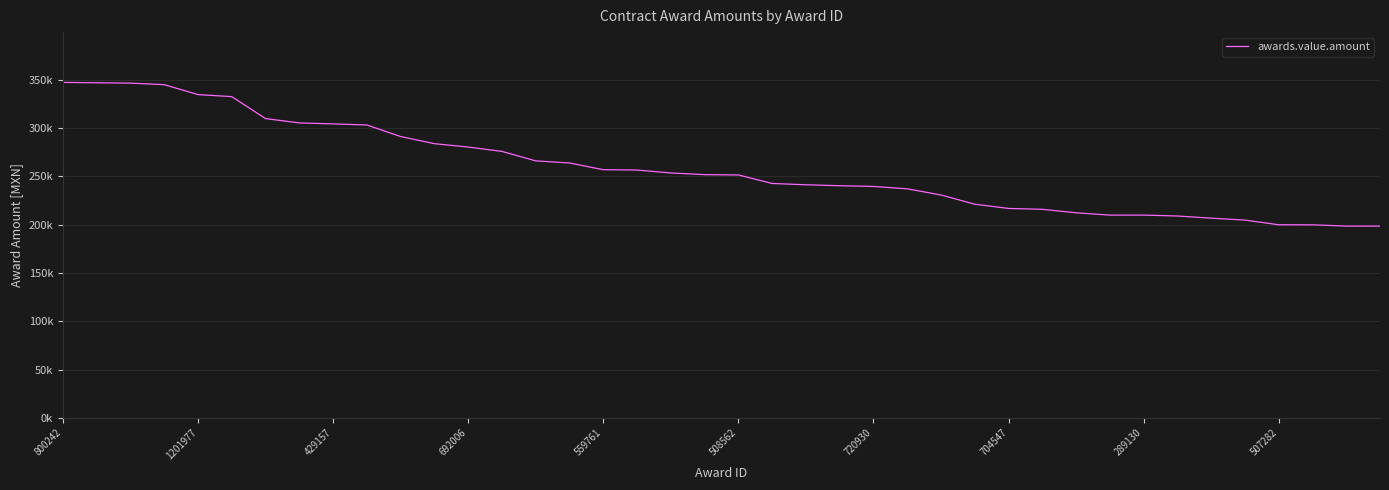

Reading left to right, extract all data points from this chart.

347475.7	347105.5	346735.4	345147.9	334856.0	332747.5	309999.0	305512.1	304500.0	303376.4	291400.0	284000.0	280500.0	276000.0	266200.0	264000.0	257060.6	256674.0	253666.0	251925.0	251600.0	242784.1	241425.3	240431.2	239685.9	237235.6	230850.0	221302.8	216900.0	216000.0	212382.0	210000.0	210000.0	209070.0	206834.0	204828.2	200000.0	199930.7	198618.5	198618.5